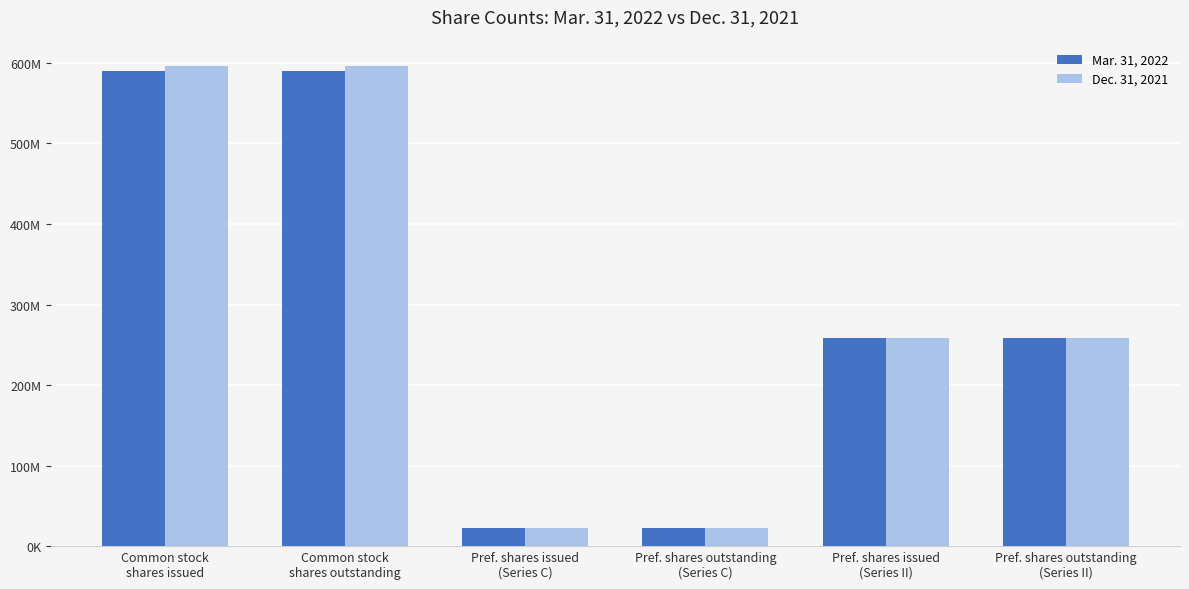

What is the label of the 3rd bar from the left?

Pref. shares issued
(Series C)